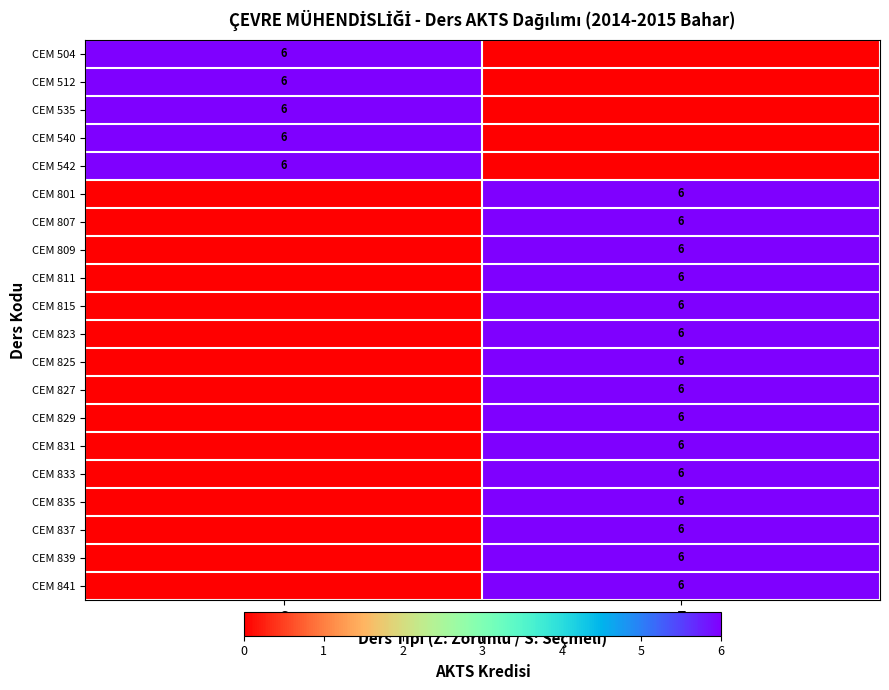

The CEM 841 series shows 6 at Z. True or false?

True